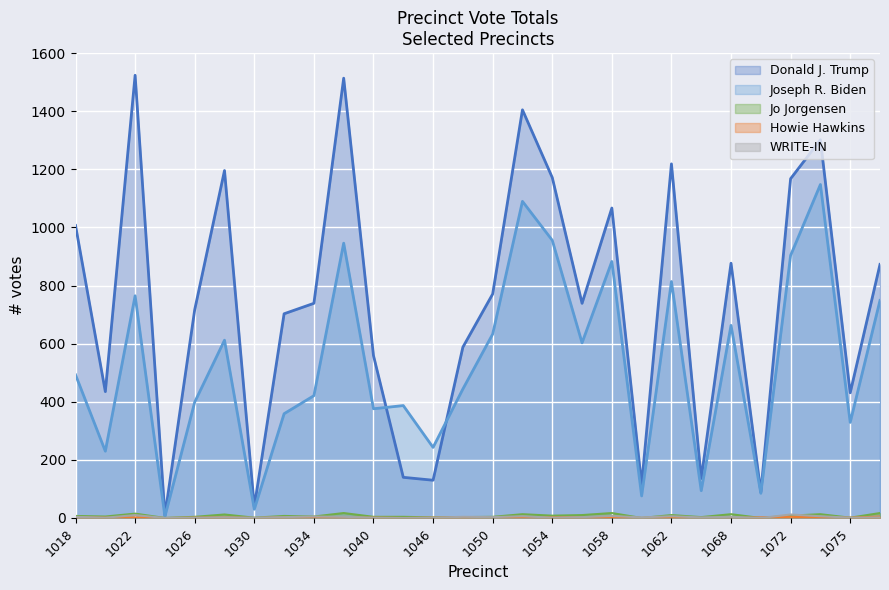

At how many categories does at least one series exceed 1432?

2